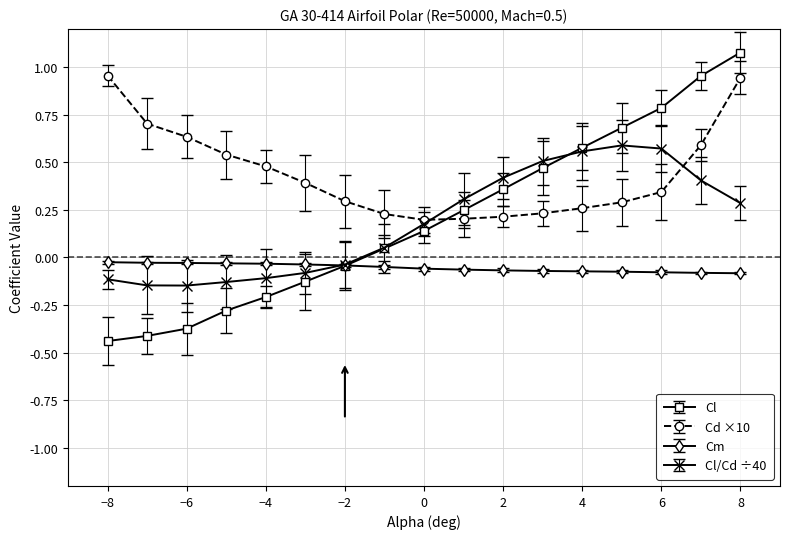

Count the number of data series in this chart.

4